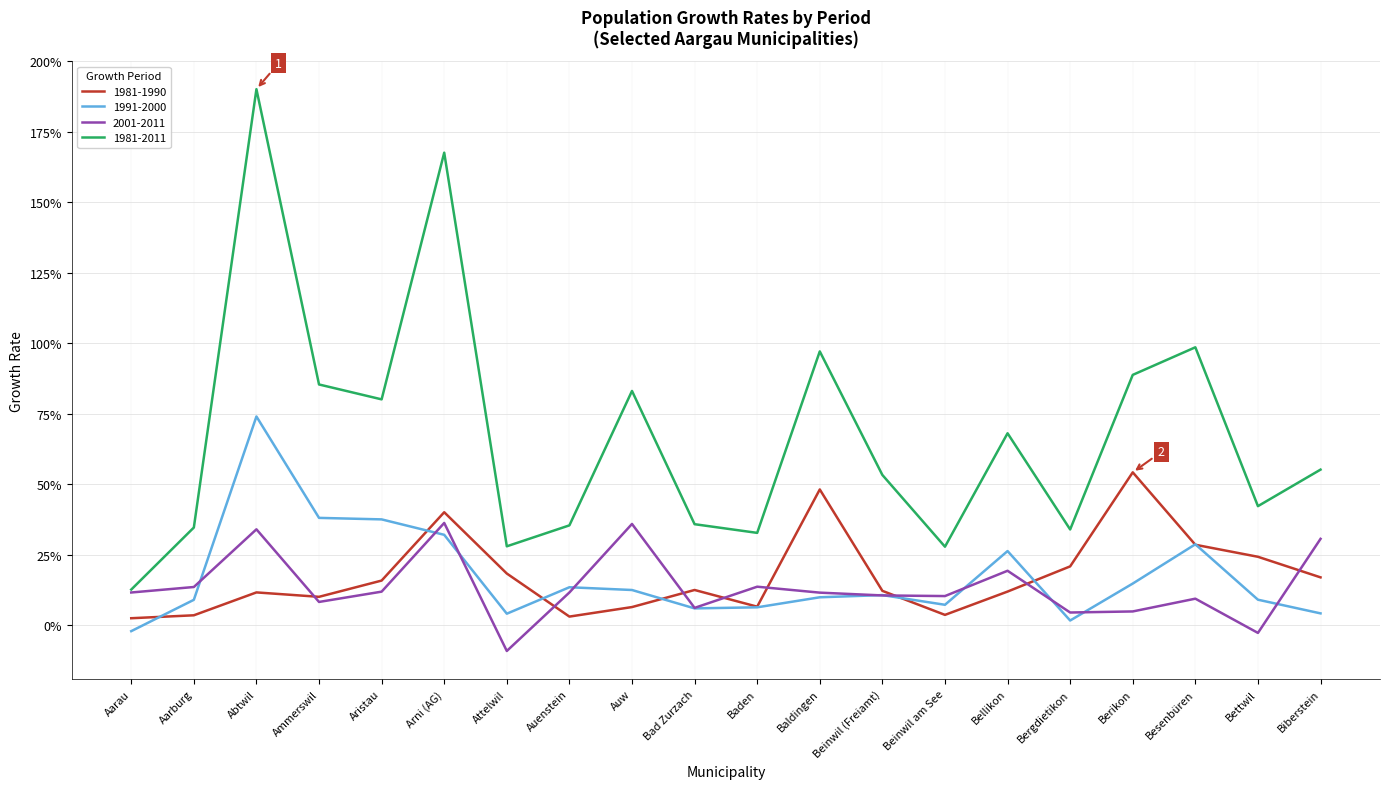

What is the label of the 11th point from the left?

Baden